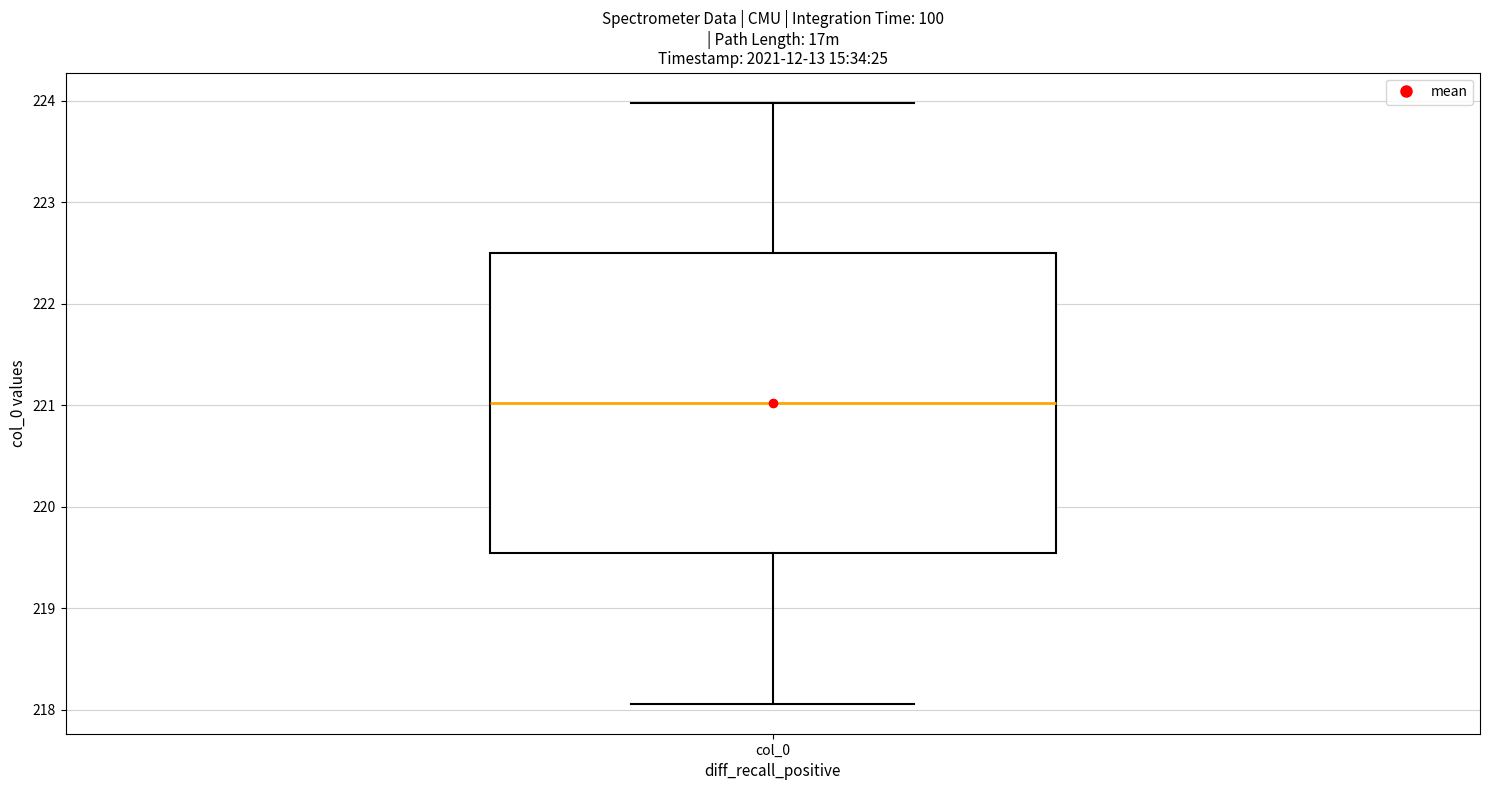

Where is the lower edge of the box for col_0 on the y-axis? The values are not printed on the chart, so give them approximately, as read against the axis.

219.5